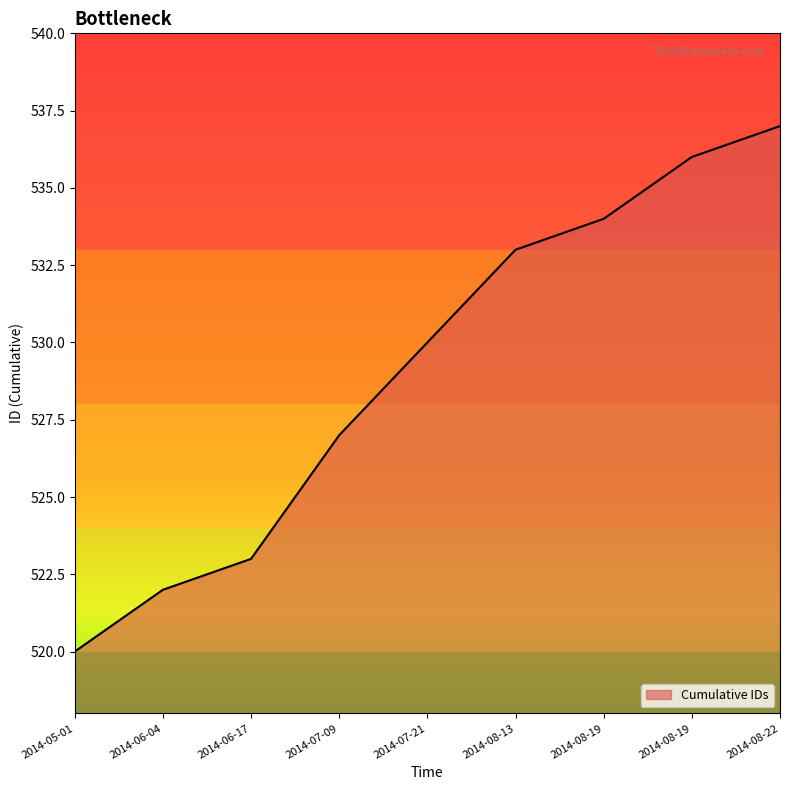

Does the chart have visible grid lines?

No